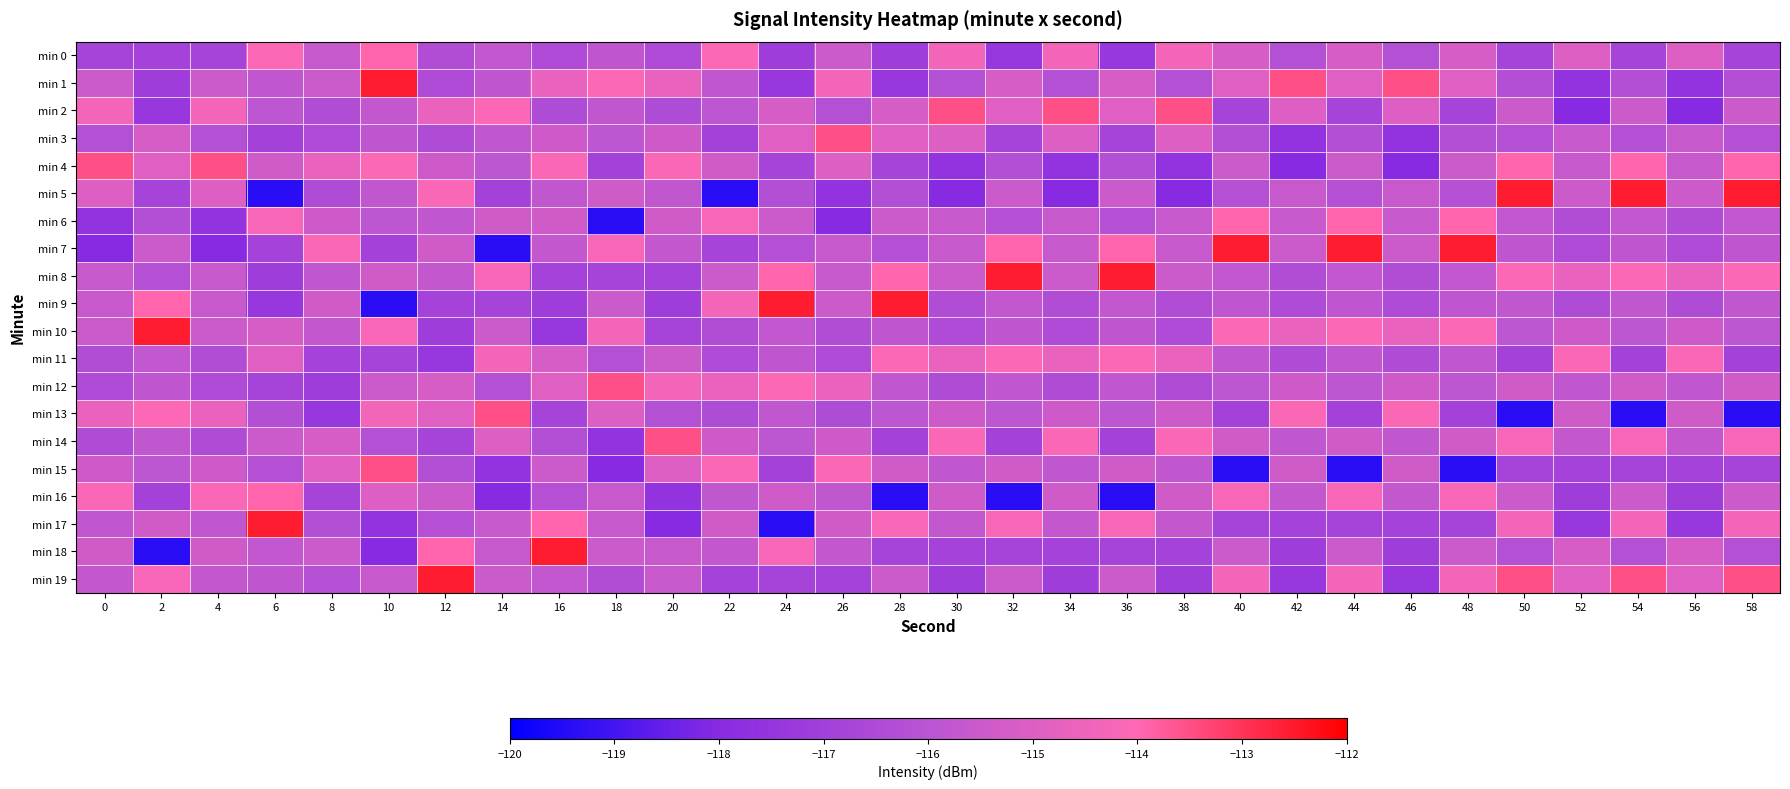

Reading left to right, extract all data points from this chart.

min 0: 0=-116.8	2=-116.9	4=-116.8	6=-114.1	8=-115.6	10=-113.9	12=-116.4	14=-115.8	16=-116.5	18=-115.8	20=-116.5	22=-114.1	24=-117.1	26=-115.5	28=-117.1	30=-114.3	32=-117.4	34=-114.3	36=-117.4	38=-114.3	40=-115.2	42=-116.2	44=-115.2	46=-116.2	48=-115.2	50=-116.8	52=-115.0	54=-116.8	56=-115.0	58=-116.8
min 1: 0=-115.5	2=-117.1	4=-115.5	6=-115.8	8=-115.5	10=-112.5	12=-116.5	14=-115.8	16=-114.7	18=-114.1	20=-114.7	22=-115.8	24=-117.4	26=-114.3	28=-117.4	30=-116.2	32=-115.2	34=-116.2	36=-115.2	38=-116.2	40=-114.9	42=-113.5	44=-114.9	46=-113.5	48=-114.9	50=-116.3	52=-117.6	54=-116.3	56=-117.6	58=-116.3
min 2: 0=-114.3	2=-117.4	4=-114.3	6=-115.9	8=-116.4	10=-115.8	12=-114.7	14=-114.1	16=-116.4	18=-115.8	20=-116.4	22=-115.9	24=-115.2	26=-116.2	28=-115.2	30=-113.5	32=-114.9	34=-113.5	36=-114.9	38=-113.5	40=-116.8	42=-115.0	44=-116.8	46=-115.0	48=-116.8	50=-115.5	52=-118.0	54=-115.5	56=-118.0	58=-115.5
min 3: 0=-116.2	2=-115.2	4=-116.2	6=-116.9	8=-116.5	10=-115.8	12=-116.4	14=-115.8	16=-115.4	18=-115.9	20=-115.4	22=-116.9	24=-114.9	26=-113.5	28=-114.9	30=-115.0	32=-116.8	34=-115.0	36=-116.8	38=-115.0	40=-116.3	42=-117.6	44=-116.3	46=-117.6	48=-116.3	50=-116.2	52=-115.6	54=-116.2	56=-115.6	58=-116.2
min 4: 0=-113.5	2=-114.9	4=-113.5	6=-115.4	8=-114.7	10=-114.1	12=-115.4	14=-115.9	16=-114.1	18=-116.9	20=-114.1	22=-115.4	24=-116.8	26=-115.0	28=-116.8	30=-117.6	32=-116.3	34=-117.6	36=-116.3	38=-117.6	40=-115.5	42=-118.0	44=-115.5	46=-118.0	48=-115.5	50=-113.9	52=-115.6	54=-113.9	56=-115.6	58=-113.9
min 5: 0=-115.0	2=-116.8	4=-115.0	6=-119.4	8=-116.4	10=-115.8	12=-114.1	14=-116.9	16=-115.8	18=-115.4	20=-115.8	22=-119.4	24=-116.3	26=-117.6	28=-116.3	30=-118.0	32=-115.5	34=-118.0	36=-115.5	38=-118.0	40=-116.2	42=-115.6	44=-116.2	46=-115.6	48=-116.2	50=-112.5	52=-115.5	54=-112.5	56=-115.5	58=-112.5
min 6: 0=-117.6	2=-116.3	4=-117.6	6=-114.2	8=-115.4	10=-115.9	12=-115.8	14=-115.4	16=-115.4	18=-119.4	20=-115.4	22=-114.2	24=-115.5	26=-118.0	28=-115.5	30=-115.6	32=-116.2	34=-115.6	36=-116.2	38=-115.6	40=-113.9	42=-115.6	44=-113.9	46=-115.6	48=-113.9	50=-115.8	52=-116.4	54=-115.8	56=-116.4	58=-115.8
min 7: 0=-118.0	2=-115.5	4=-118.0	6=-116.9	8=-114.1	10=-116.9	12=-115.4	14=-119.4	16=-115.7	18=-114.2	20=-115.7	22=-116.8	24=-116.2	26=-115.6	28=-116.2	30=-115.6	32=-113.9	34=-115.6	36=-113.9	38=-115.6	40=-112.5	42=-115.5	44=-112.5	46=-115.5	48=-112.5	50=-115.8	52=-116.5	54=-115.8	56=-116.5	58=-115.8
min 8: 0=-115.6	2=-116.2	4=-115.6	6=-117.1	8=-115.8	10=-115.4	12=-115.7	14=-114.2	16=-116.9	18=-116.8	20=-116.9	22=-115.5	24=-113.9	26=-115.6	28=-113.9	30=-115.5	32=-112.5	34=-115.5	36=-112.5	38=-115.5	40=-115.8	42=-116.4	44=-115.8	46=-116.4	48=-115.8	50=-114.1	52=-114.7	54=-114.1	56=-114.7	58=-114.1
min 9: 0=-115.6	2=-113.9	4=-115.6	6=-117.4	8=-115.4	10=-119.4	12=-116.9	14=-116.8	16=-117.1	18=-115.5	20=-117.1	22=-114.3	24=-112.5	26=-115.5	28=-112.5	30=-116.4	32=-115.8	34=-116.4	36=-115.8	38=-116.4	40=-115.8	42=-116.5	44=-115.8	46=-116.5	48=-115.8	50=-115.8	52=-116.4	54=-115.8	56=-116.4	58=-115.8
min 10: 0=-115.5	2=-112.5	4=-115.5	6=-115.2	8=-115.7	10=-114.2	12=-117.1	14=-115.5	16=-117.4	18=-114.3	20=-116.8	22=-116.4	24=-115.8	26=-116.4	28=-115.8	30=-116.5	32=-115.8	34=-116.5	36=-115.8	38=-116.5	40=-114.1	42=-114.7	44=-114.1	46=-114.7	48=-114.1	50=-115.9	52=-115.4	54=-115.9	56=-115.4	58=-115.9
min 11: 0=-116.4	2=-115.8	4=-116.4	6=-114.9	8=-116.9	10=-116.8	12=-117.4	14=-114.3	16=-115.2	18=-116.2	20=-115.5	22=-116.5	24=-115.8	26=-116.5	28=-114.1	30=-114.7	32=-114.1	34=-114.7	36=-114.1	38=-114.7	40=-115.8	42=-116.4	44=-115.8	46=-116.4	48=-115.8	50=-116.9	52=-114.1	54=-116.9	56=-114.1	58=-116.9
min 12: 0=-116.5	2=-115.8	4=-116.5	6=-116.8	8=-117.1	10=-115.5	12=-115.2	14=-116.2	16=-114.9	18=-113.5	20=-114.3	22=-114.7	24=-114.1	26=-114.7	28=-115.8	30=-116.4	32=-115.8	34=-116.4	36=-115.8	38=-116.4	40=-115.9	42=-115.4	44=-115.9	46=-115.4	48=-115.9	50=-115.4	52=-115.8	54=-115.4	56=-115.8	58=-115.4
min 13: 0=-114.7	2=-114.1	4=-114.7	6=-116.3	8=-117.4	10=-114.3	12=-114.9	14=-113.5	16=-116.8	18=-115.0	20=-116.2	22=-116.4	24=-115.8	26=-116.4	28=-115.9	30=-115.4	32=-115.9	34=-115.4	36=-115.9	38=-115.4	40=-116.9	42=-114.1	44=-116.9	46=-114.1	48=-116.9	50=-119.4	52=-115.4	54=-119.4	56=-115.4	58=-119.4
min 14: 0=-116.4	2=-115.8	4=-116.4	6=-115.5	8=-115.2	10=-116.2	12=-116.8	14=-115.0	16=-116.3	18=-117.6	20=-113.5	22=-115.4	24=-115.9	26=-115.4	28=-116.9	30=-114.1	32=-116.9	34=-114.1	36=-116.9	38=-114.1	40=-115.4	42=-115.8	44=-115.4	46=-115.8	48=-115.4	50=-114.2	52=-115.7	54=-114.2	56=-115.7	58=-114.2
min 15: 0=-115.4	2=-115.9	4=-115.4	6=-116.2	8=-114.9	10=-113.5	12=-116.3	14=-117.6	16=-115.5	18=-118.0	20=-115.0	22=-114.1	24=-116.9	26=-114.1	28=-115.4	30=-115.8	32=-115.4	34=-115.8	36=-115.4	38=-115.8	40=-119.4	42=-115.4	44=-119.4	46=-115.4	48=-119.4	50=-116.8	52=-116.9	54=-116.8	56=-116.9	58=-116.8
min 16: 0=-114.1	2=-116.9	4=-114.1	6=-113.9	8=-116.8	10=-115.0	12=-115.5	14=-118.0	16=-116.2	18=-115.6	20=-117.6	22=-115.8	24=-115.4	26=-115.8	28=-119.4	30=-115.4	32=-119.4	34=-115.4	36=-119.4	38=-115.4	40=-114.2	42=-115.7	44=-114.2	46=-115.7	48=-114.2	50=-115.5	52=-117.1	54=-115.5	56=-117.1	58=-115.5
min 17: 0=-115.8	2=-115.4	4=-115.8	6=-112.5	8=-116.3	10=-117.6	12=-116.2	14=-115.6	16=-113.9	18=-115.6	20=-118.0	22=-115.4	24=-119.4	26=-115.4	28=-114.2	30=-115.7	32=-114.2	34=-115.7	36=-114.2	38=-115.7	40=-116.8	42=-116.9	44=-116.8	46=-116.9	48=-116.8	50=-114.3	52=-117.4	54=-114.3	56=-117.4	58=-114.3
min 18: 0=-115.4	2=-119.4	4=-115.4	6=-115.8	8=-115.5	10=-118.0	12=-113.9	14=-115.6	16=-112.5	18=-115.5	20=-115.6	22=-115.7	24=-114.2	26=-115.7	28=-116.8	30=-116.9	32=-116.8	34=-116.9	36=-116.8	38=-116.9	40=-115.5	42=-117.1	44=-115.5	46=-117.1	48=-115.5	50=-116.2	52=-115.2	54=-116.2	56=-115.2	58=-116.2
min 19: 0=-115.7	2=-114.2	4=-115.7	6=-115.8	8=-116.2	10=-115.6	12=-112.5	14=-115.5	16=-115.8	18=-116.4	20=-115.6	22=-116.9	24=-116.8	26=-116.9	28=-115.5	30=-117.1	32=-115.5	34=-117.1	36=-115.5	38=-117.1	40=-114.3	42=-117.4	44=-114.3	46=-117.4	48=-114.3	50=-113.5	52=-114.9	54=-113.5	56=-114.9	58=-113.5